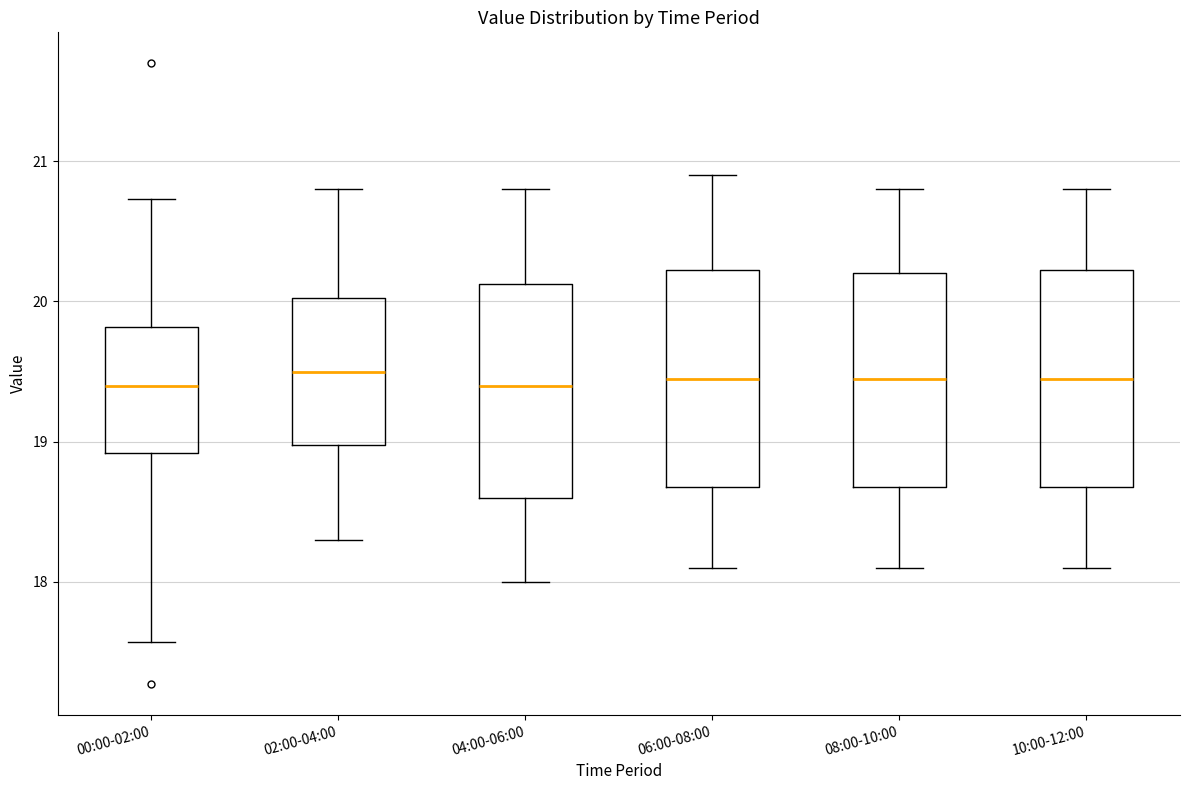

Reading left to right, read every box against the y-axis: the position of its median line, the range the box covers, and the ends of its whiskers. The values are not printed on the chart, so give them approximately, as read against the axis.

00:00-02:00: median 19.4, box 18.9 to 19.8, whiskers 17.6 to 20.7
02:00-04:00: median 19.5, box 19.0 to 20.0, whiskers 18.3 to 20.8
04:00-06:00: median 19.4, box 18.6 to 20.1, whiskers 18.0 to 20.8
06:00-08:00: median 19.5, box 18.7 to 20.2, whiskers 18.1 to 20.9
08:00-10:00: median 19.5, box 18.7 to 20.2, whiskers 18.1 to 20.8
10:00-12:00: median 19.5, box 18.7 to 20.2, whiskers 18.1 to 20.8